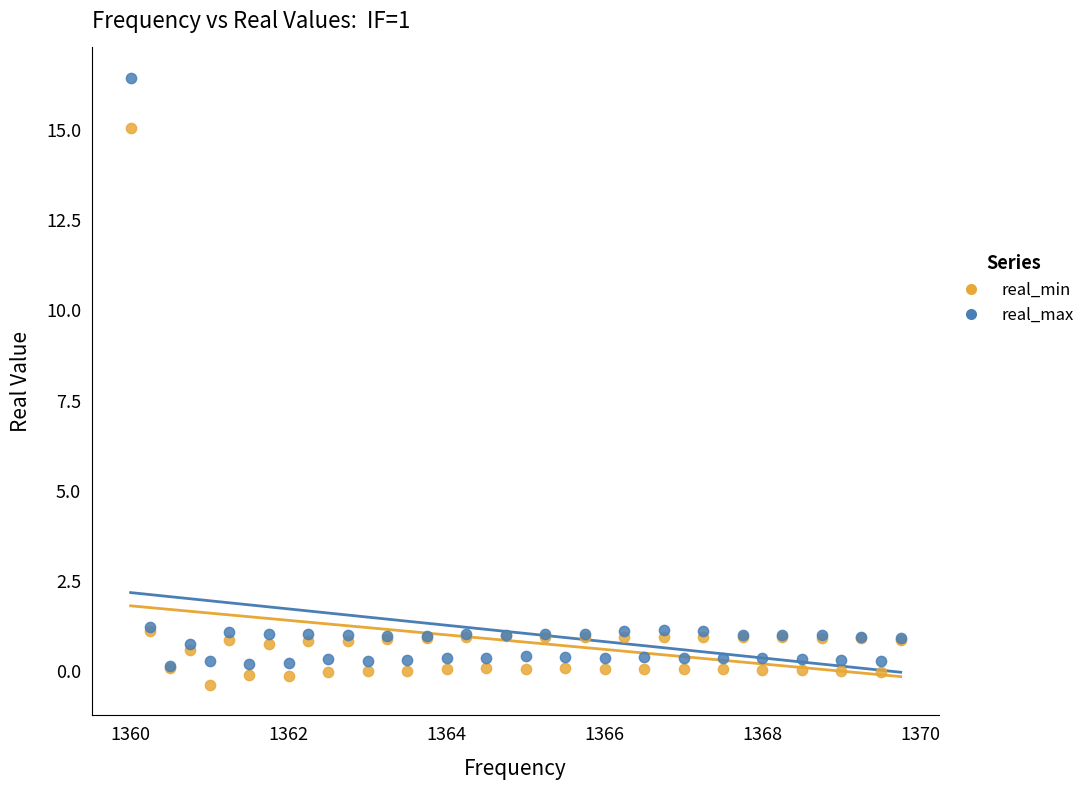

What are all the series names shown in the legend?

real_min, real_max